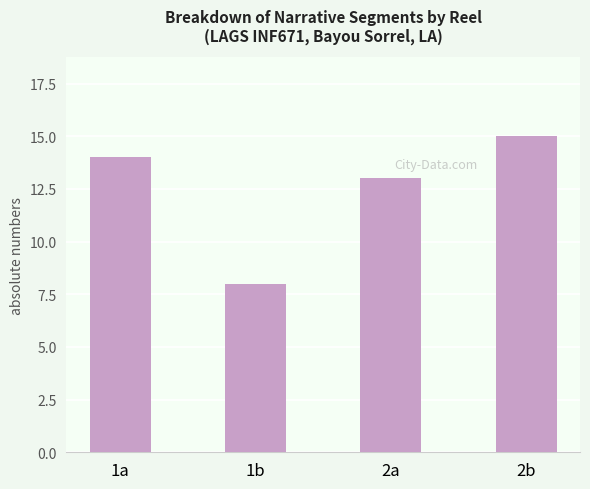

True or false: the data shows 15 at 2b.

True